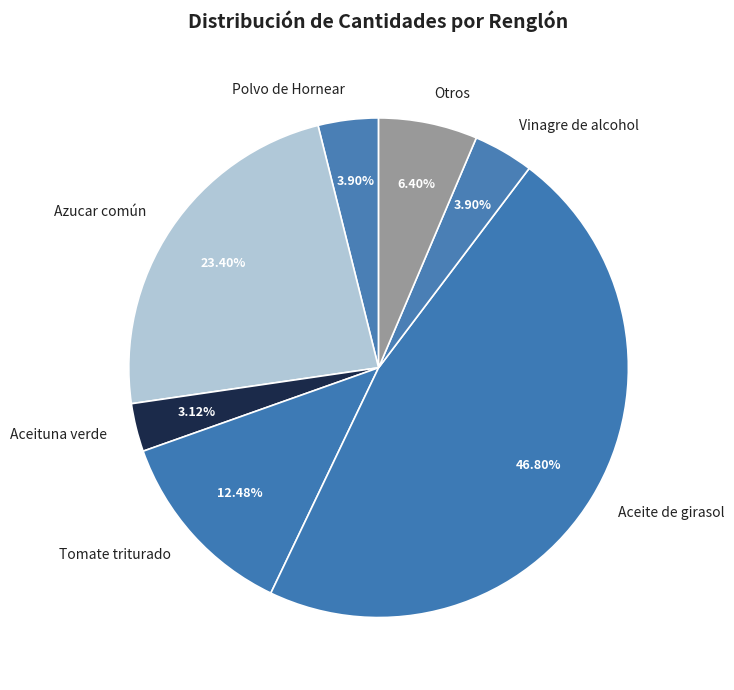

Between Vinagre de alcohol and Tomate triturado, which is larger?

Tomate triturado